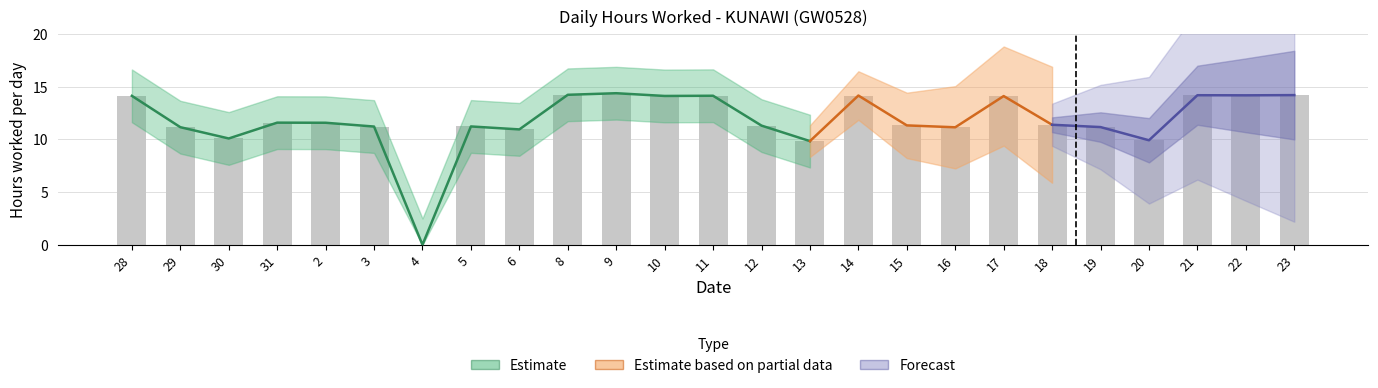

Where does the data first go above 11?

28